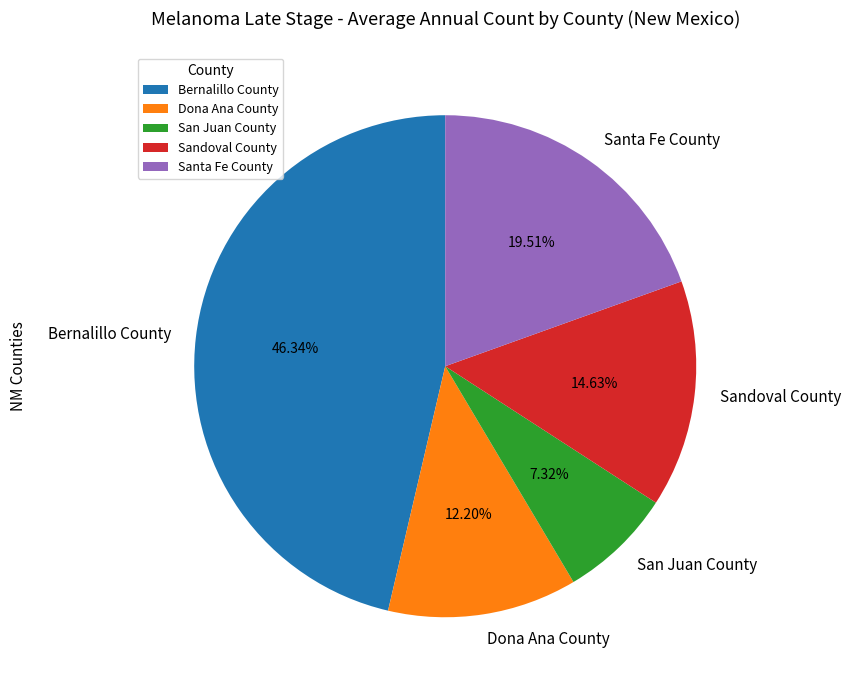

What percentage is the Santa Fe County slice, to the nearest percent?

20%